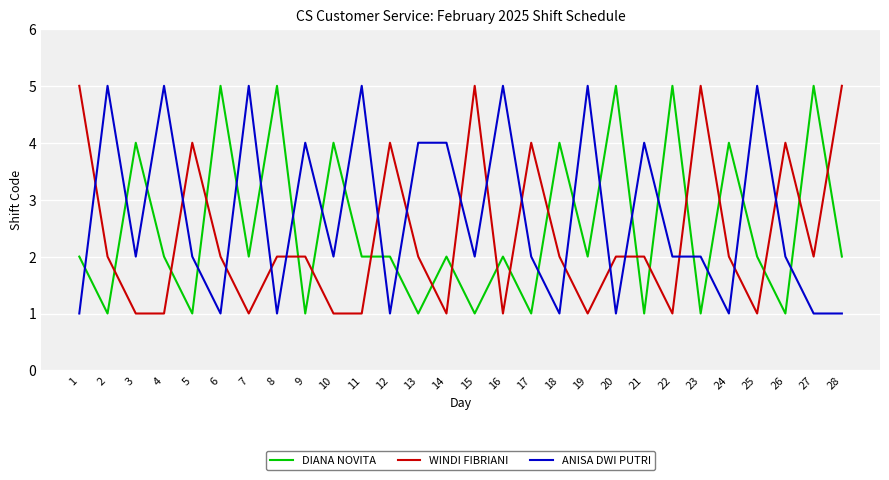

What is the total value across all series at 11?

8